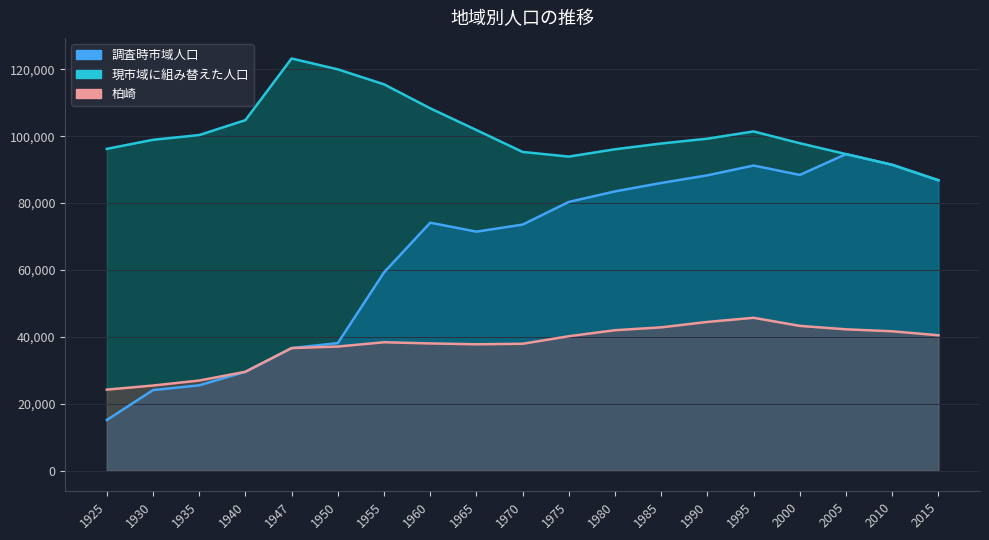

The value of 調査時市域人口 at 1970 is 73569. True or false?

True